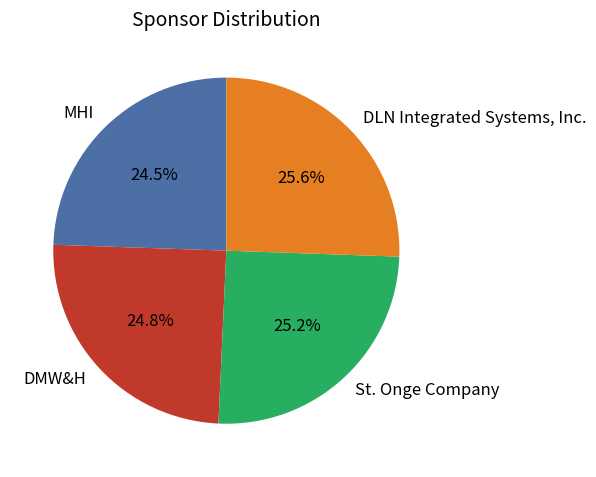

What is the total percentage of MHI and DLN Integrated Systems, Inc.?

50.0%